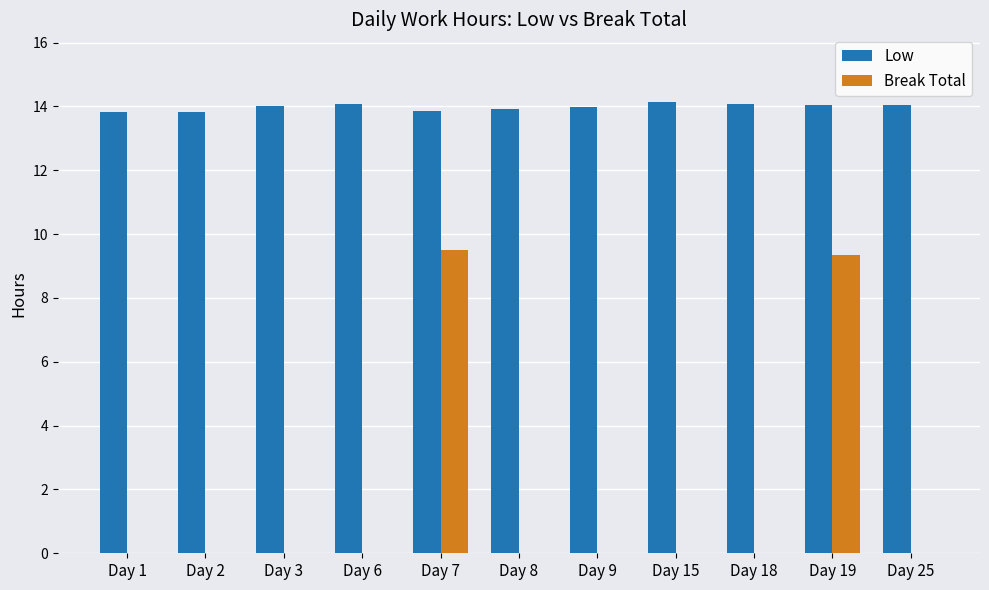

What is the total value across all series at Day 7?

23.4